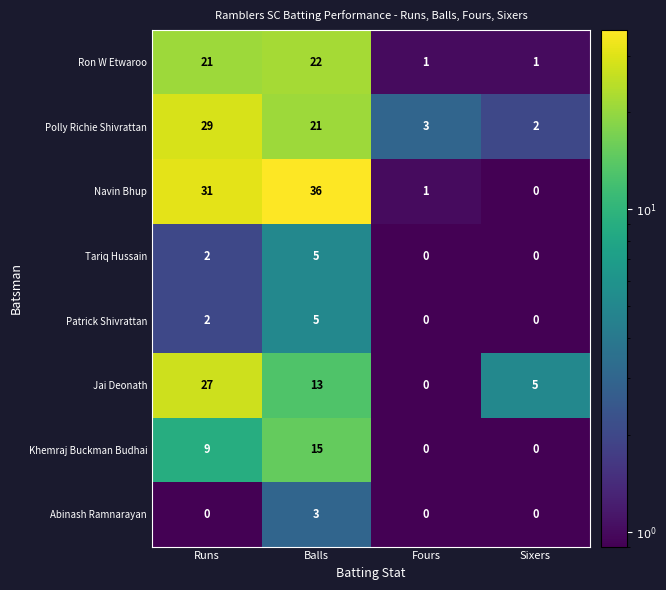

How many series are shown in this chart?

8